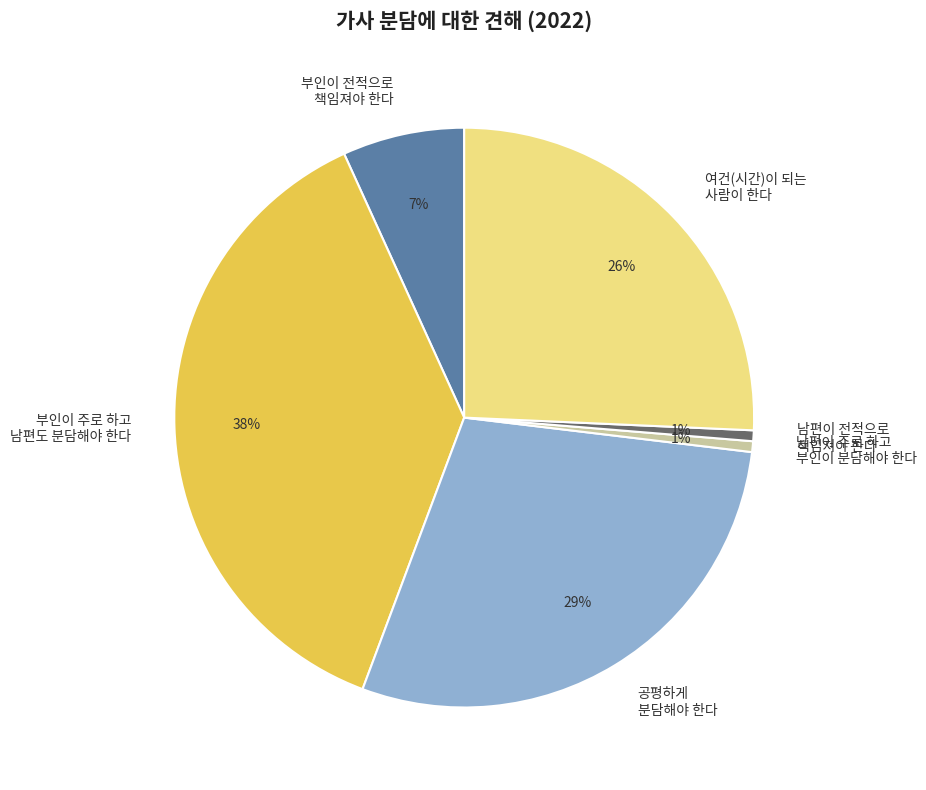

Is the sum of 부인이 주로 하고 남편도 분담해야 한다 and 공평하게 분담해야 한다 greater than half?

Yes